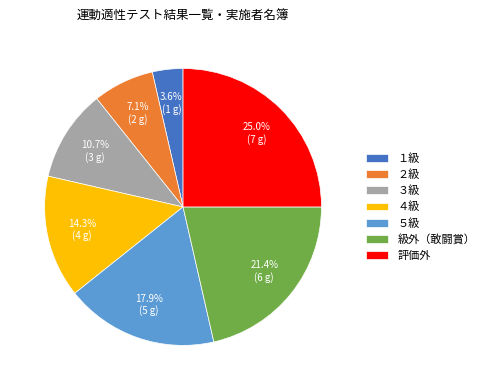

Which slice is the smallest?

１級